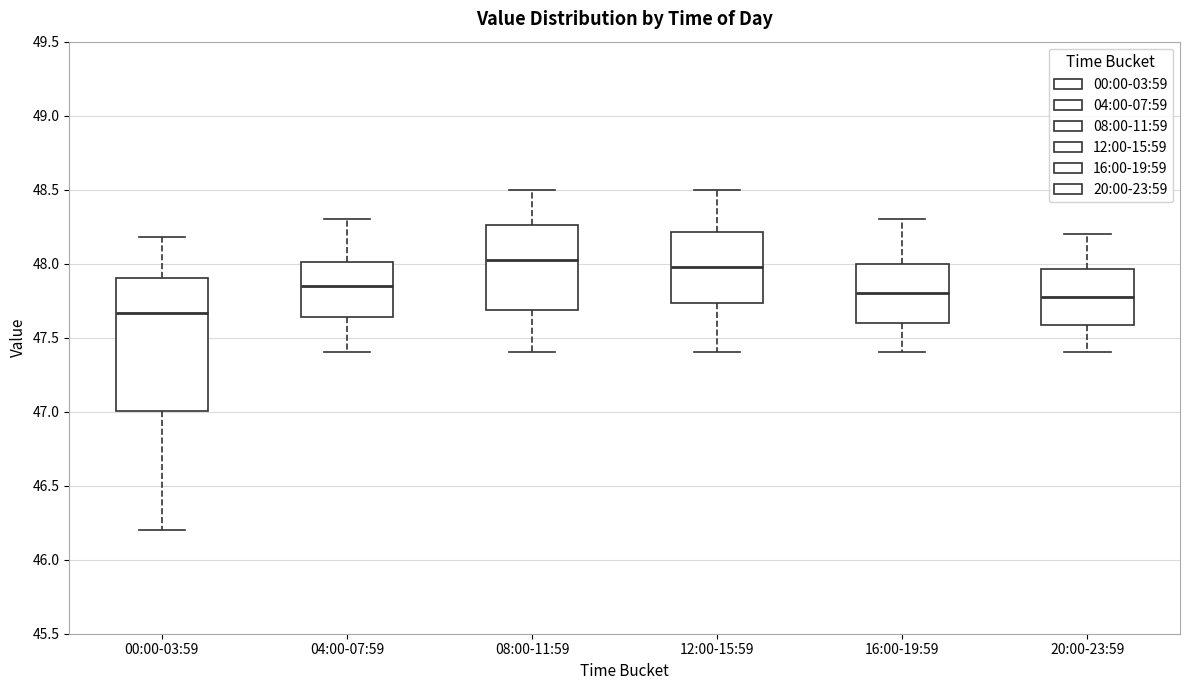

Reading left to right, transcribe this box plot: for each box, give where its median line is, the range the box spans, and where its two whiskers end, as read against the y-axis. The values are not printed on the chart, so give them approximately, as read against the axis.

00:00-03:59: median 47.65, box 47.00 to 47.90, whiskers 46.20 to 48.20
04:00-07:59: median 47.85, box 47.65 to 48.00, whiskers 47.40 to 48.30
08:00-11:59: median 48.05, box 47.70 to 48.25, whiskers 47.40 to 48.50
12:00-15:59: median 48.00, box 47.75 to 48.20, whiskers 47.40 to 48.50
16:00-19:59: median 47.80, box 47.60 to 48.00, whiskers 47.40 to 48.30
20:00-23:59: median 47.80, box 47.60 to 47.95, whiskers 47.40 to 48.20